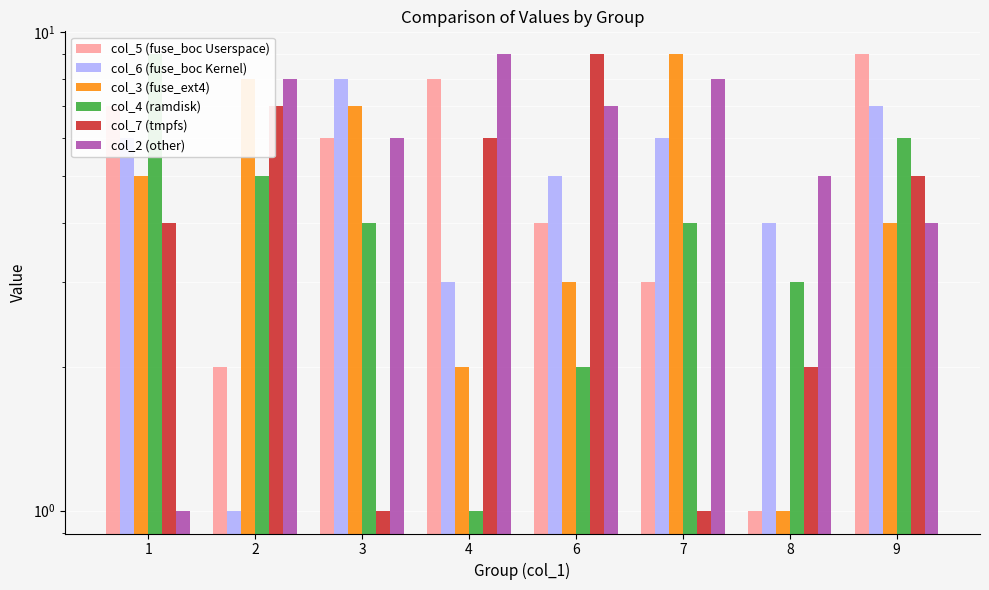

Read the col_3 (fuse_ext4) value at 3.

7